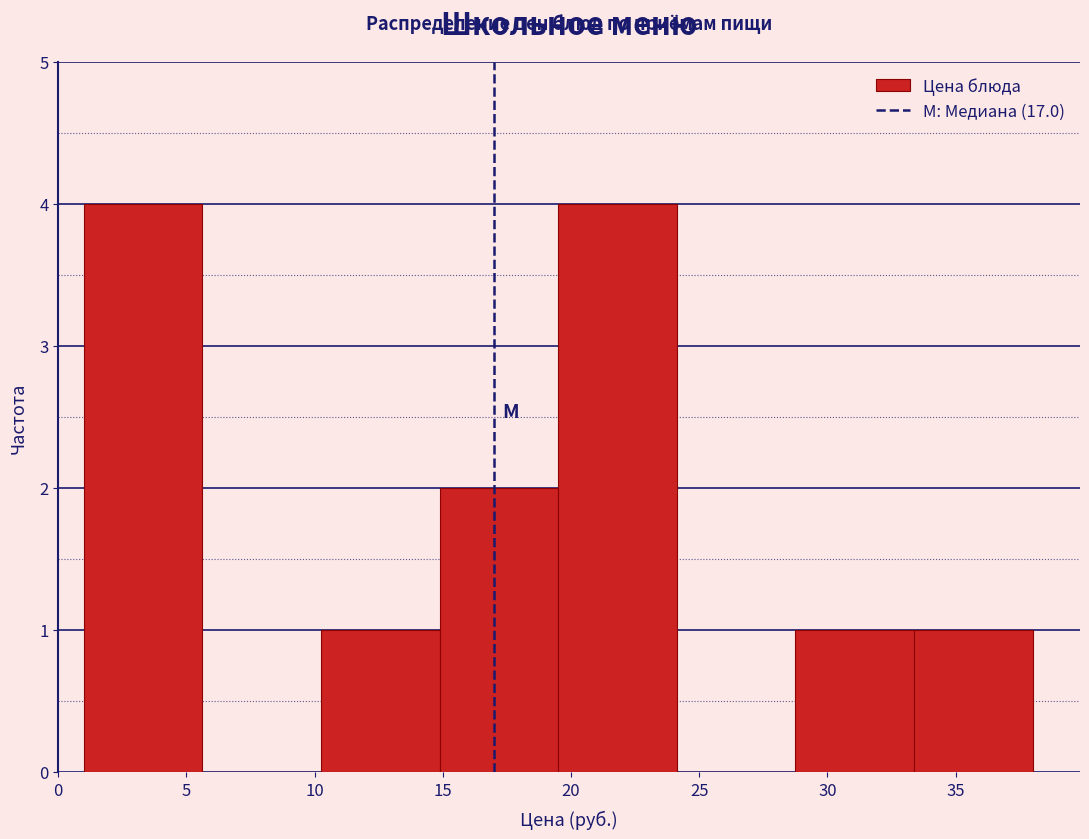

Reading left to right, transcribe this chart: for each bar, give the range it covers on the x-axis and its height. Neither the bar edges nor the heights are printed on the chart, so give them approximately, as read against the axes.

1.0 to 5.5: 4
5.5 to 10.5: 0
10.5 to 15.0: 1
15.0 to 19.5: 2
19.5 to 24.0: 4
24.0 to 29.0: 0
29.0 to 33.5: 1
33.5 to 38.0: 1